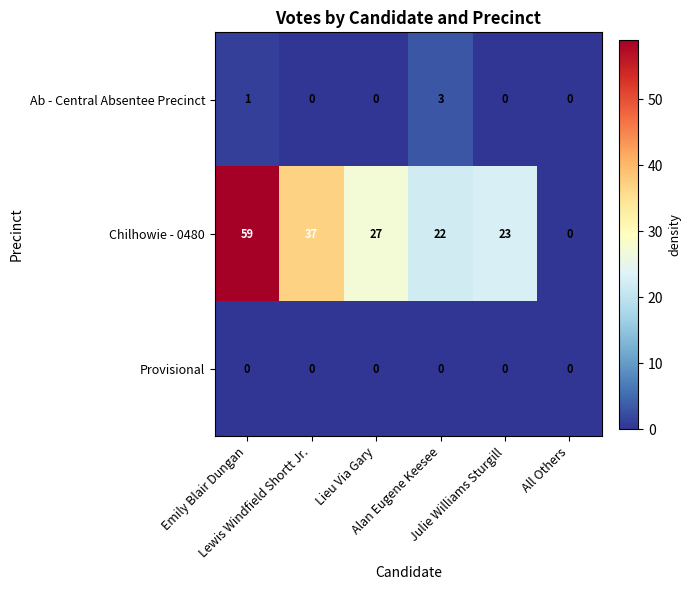

What is the difference between the maximum and second lowest values in the Ab - Central Absentee Precinct series?

3